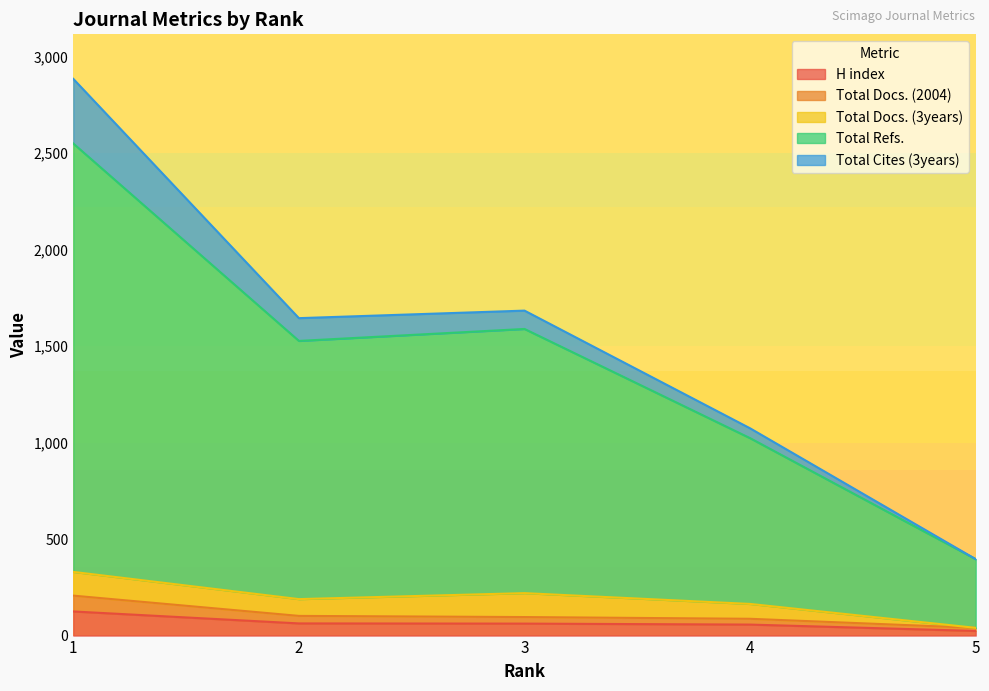

What are all the series names shown in the legend?

H index, Total Docs. (2004), Total Docs. (3years), Total Refs., Total Cites (3years)